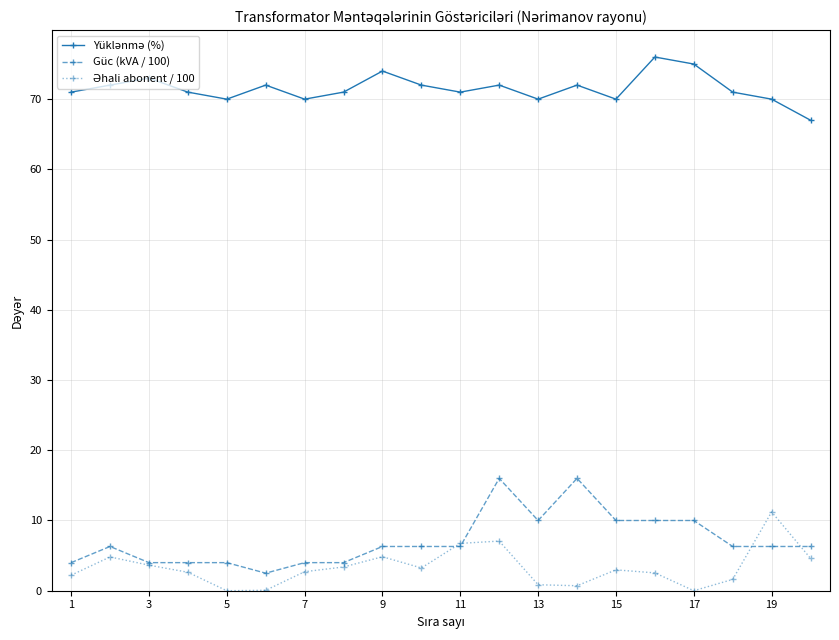

Which series has the largest range (max minus min)?

Güc (kVA / 100)